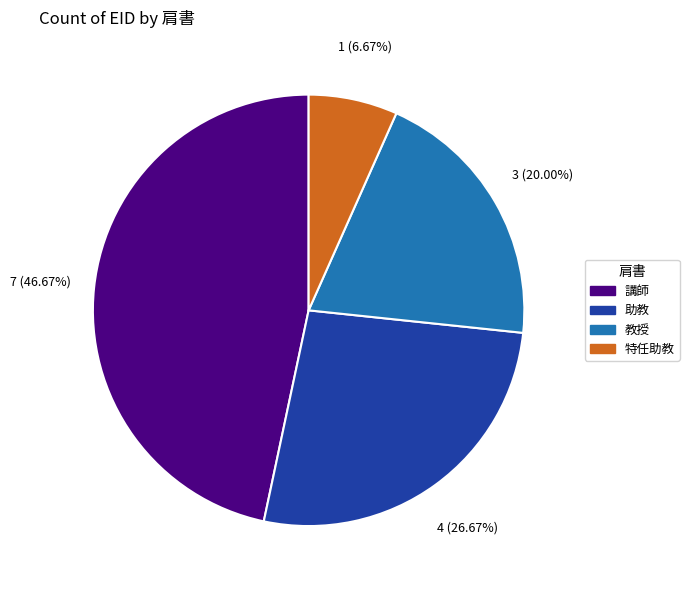

Is 教授 the majority of the pie?

No